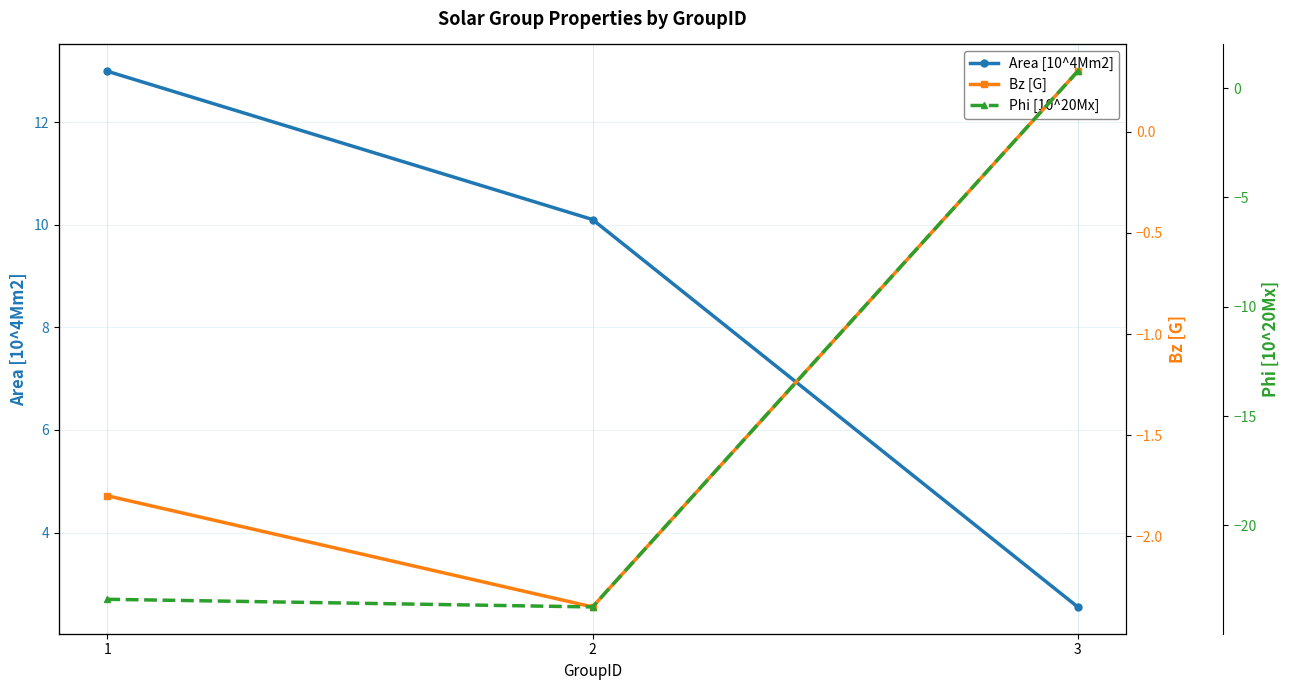

What is the value of the Phi [10^20Mx] point at the 2nd from the left?

-23.7